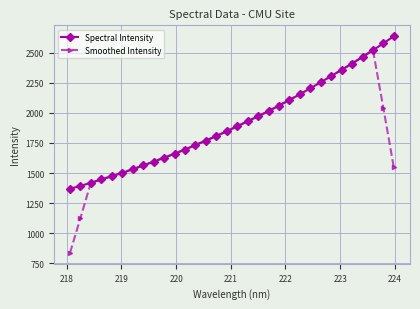

What is the maximum value for Spectral Intensity?

2636.4